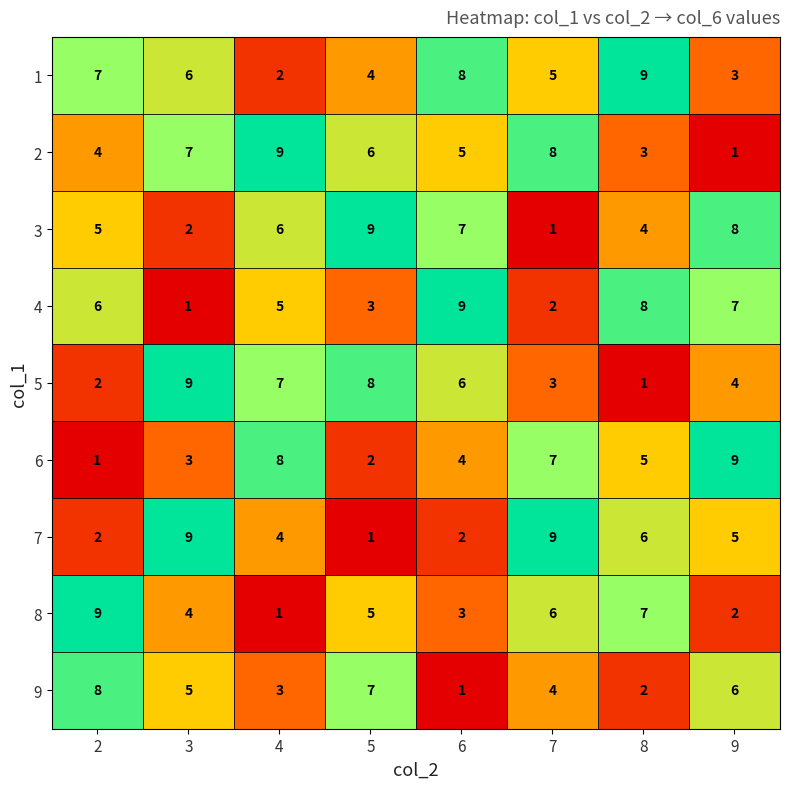

Where does the 6 series first go above 5?

4